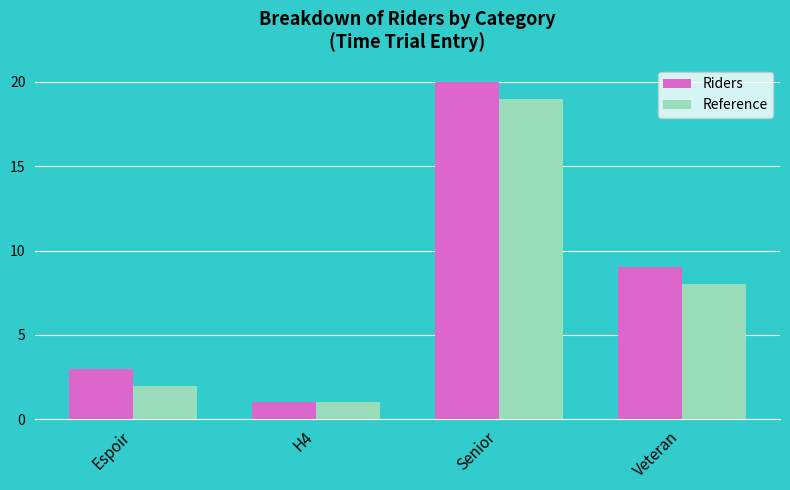

At which category does the chart reach its peak across all series?

Senior